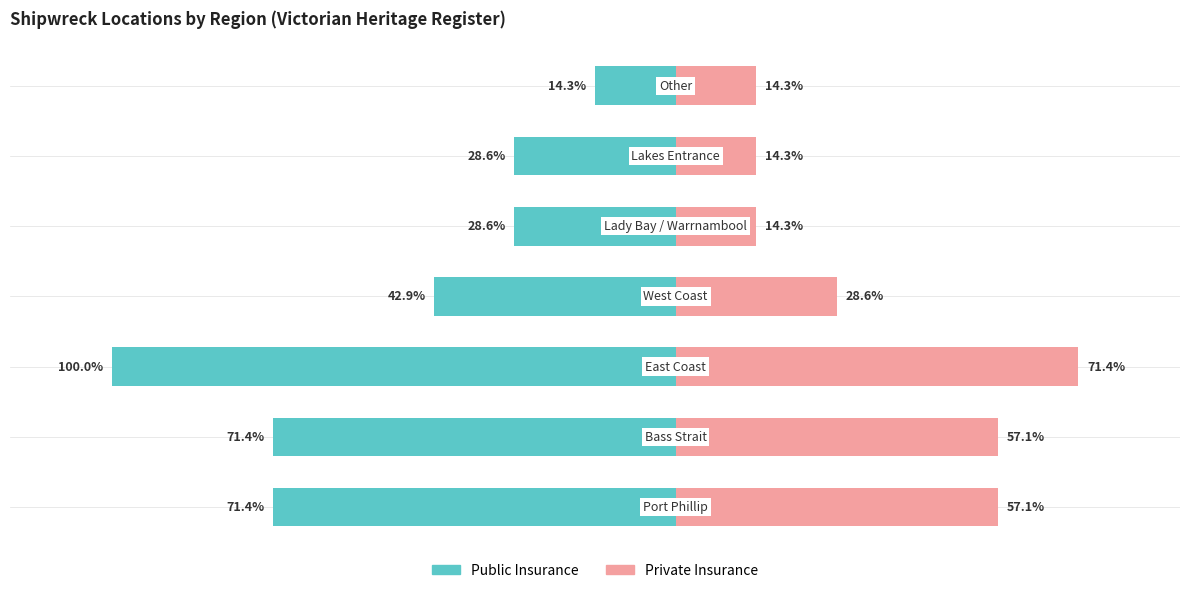

How many categories are shown in the chart?

7